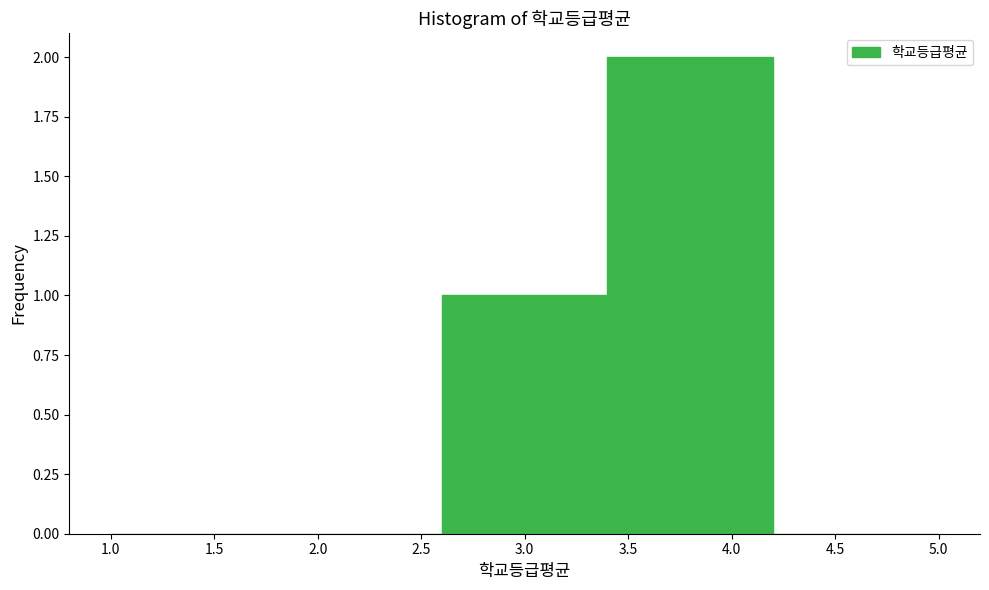

Reading left to right, list every bar in this chart as the range it spans on the x-axis followed by its height. The values are not printed on the chart, so give them approximately, as read against the axis.

1.0 to 1.4: 0
1.4 to 1.8: 0
1.8 to 2.2: 0
2.2 to 2.6: 0
2.6 to 3.0: 1
3.0 to 3.4: 1
3.4 to 3.8: 2
3.8 to 4.2: 2
4.2 to 4.6: 0
4.6 to 5.0: 0